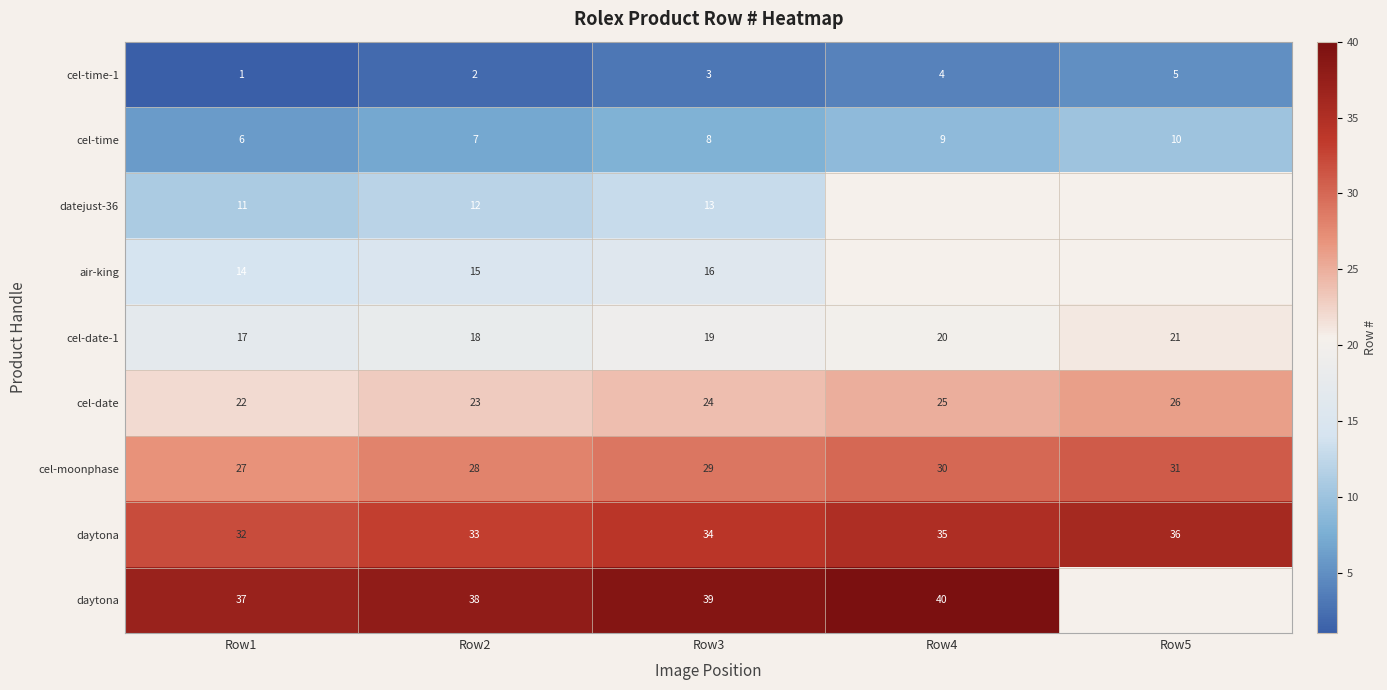

At which category is the sum across all series the highest?

Row3